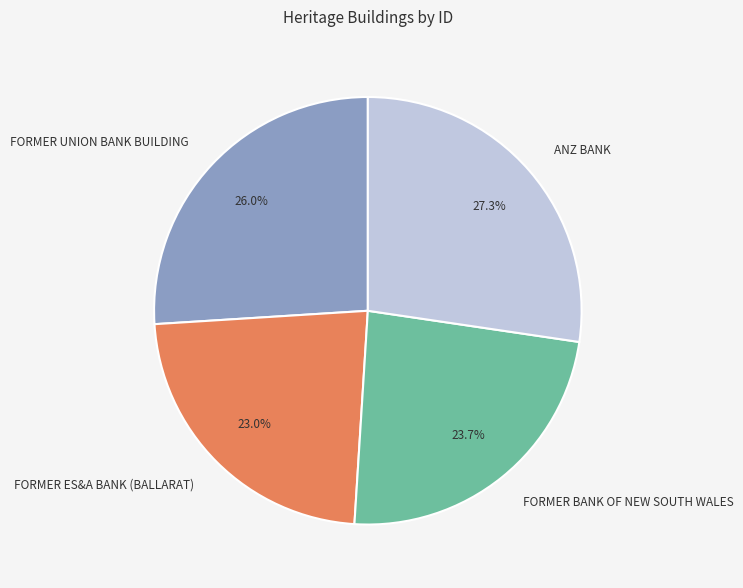

To the nearest percent, what is the combined percentage of FORMER ES&A BANK (BALLARAT) and FORMER BANK OF NEW SOUTH WALES?

47%